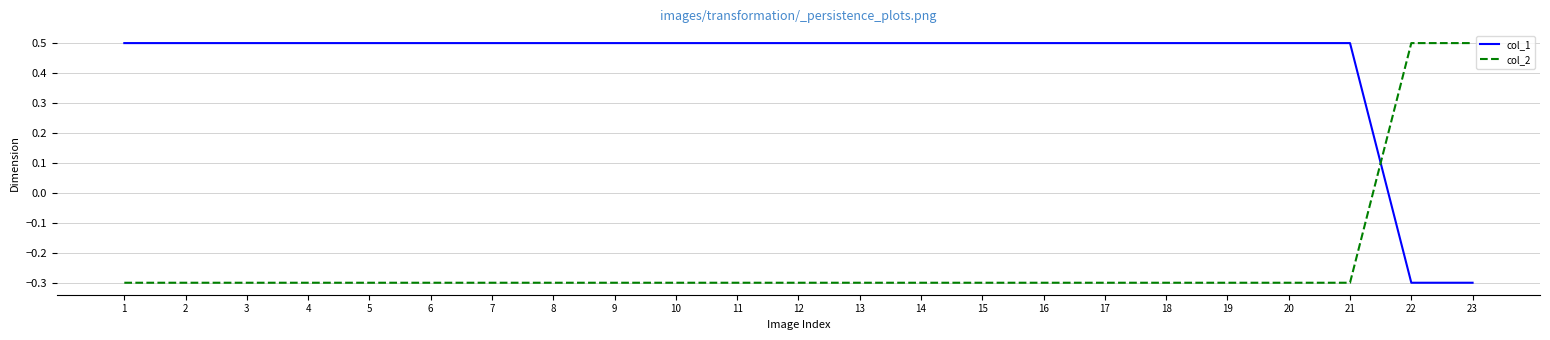

What value does the col_1 series have at 2?

0.5